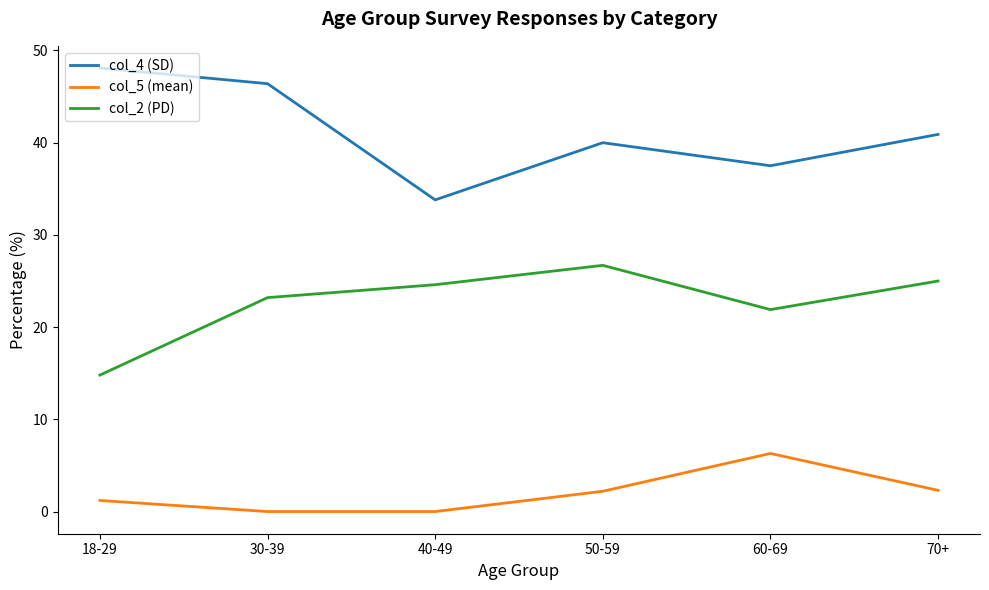

Which series has the largest total across all categories?

col_4 (SD)